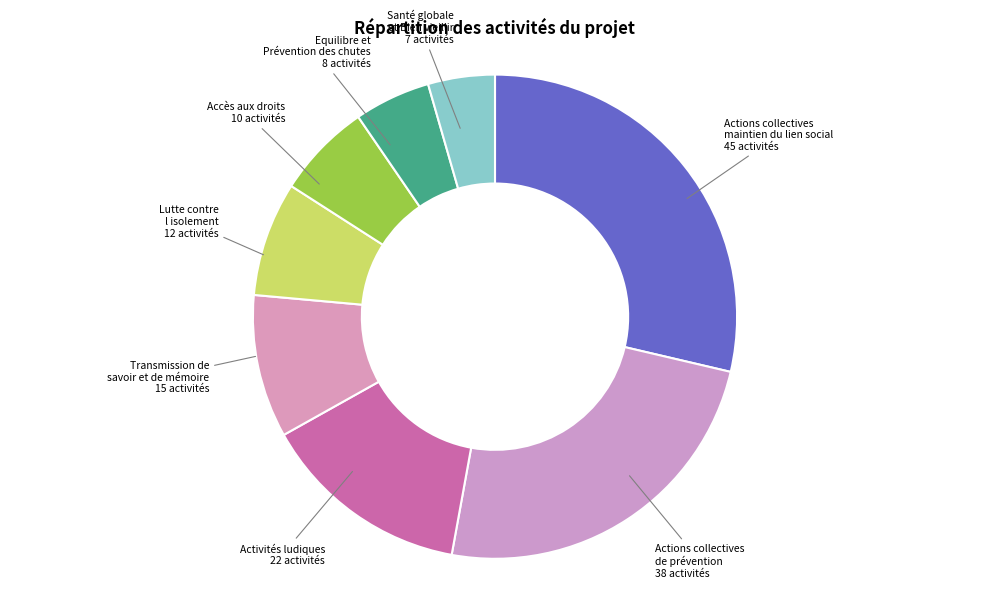

Does any single category account for the majority?

No